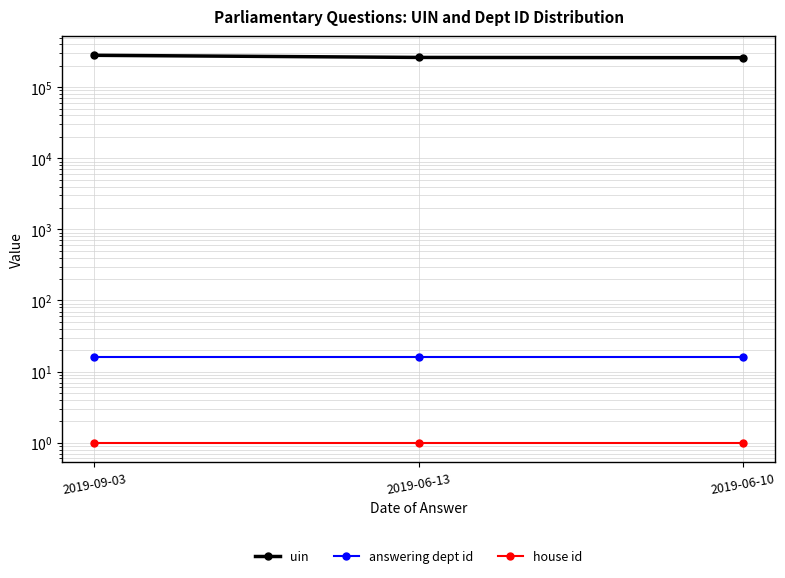

What is the label of the 3rd point from the right?

2019-09-03